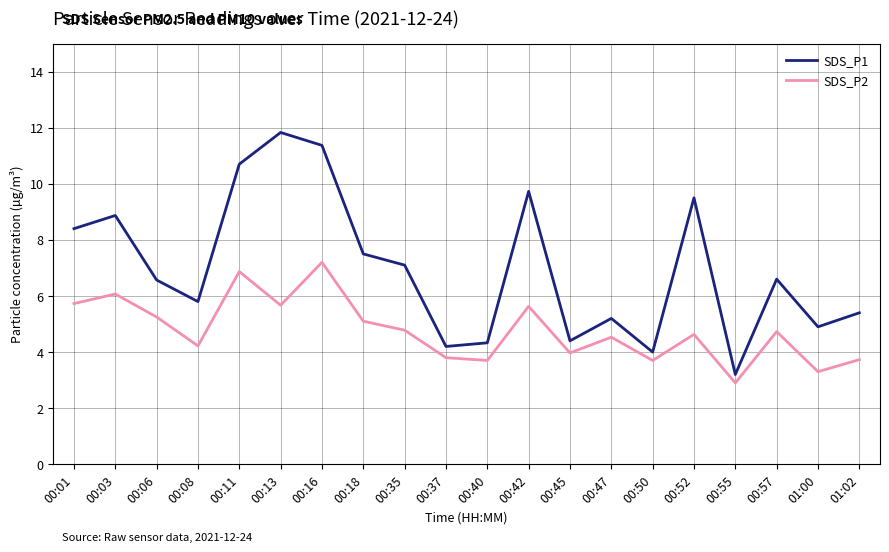

At which category does SDS_P2 reach its first local peak?

00:03